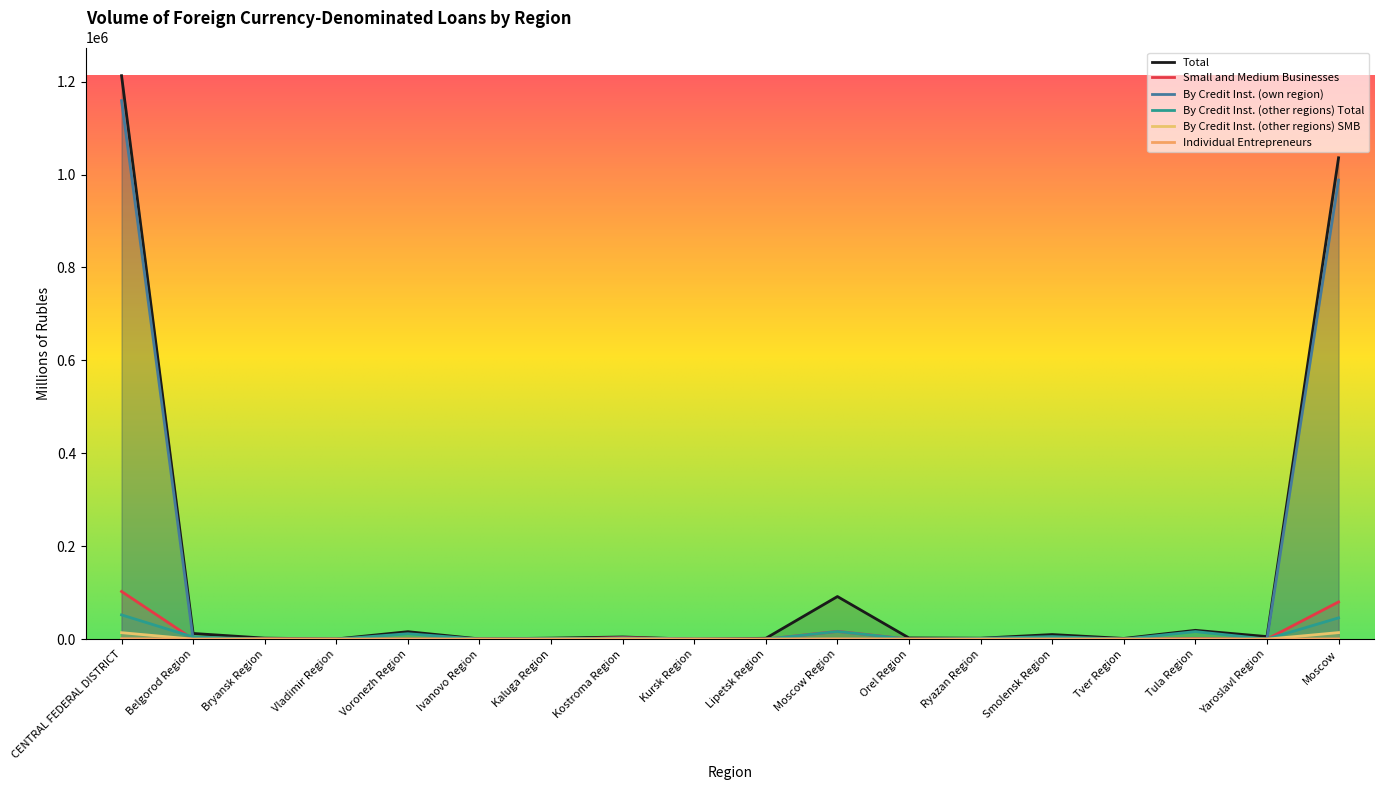

The Small and Medium Businesses series shows 1 at Vladimir Region. True or false?

True